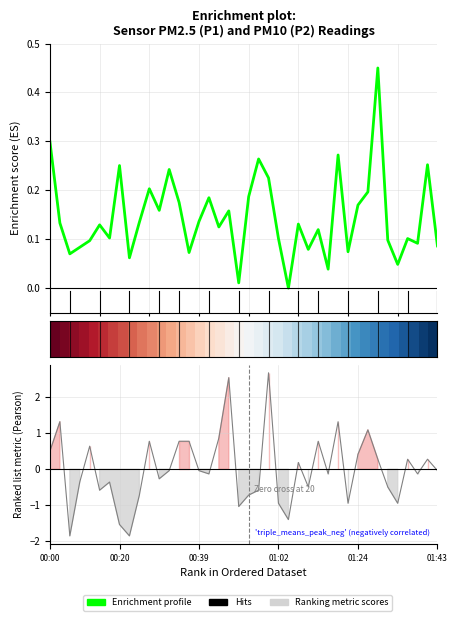

At which category is the sum across all series the highest?

00:59